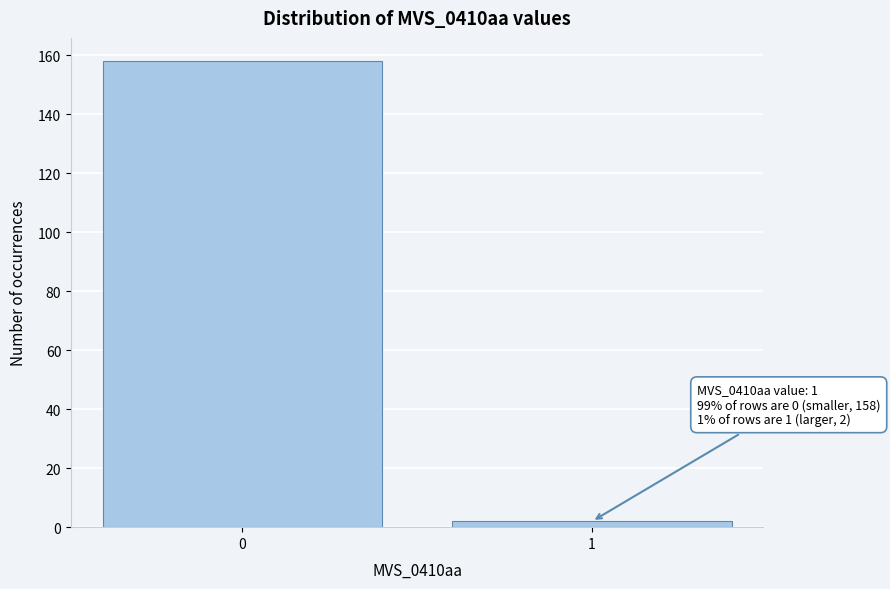

Reading left to right, extract all data points from this chart.

0=158	1=2